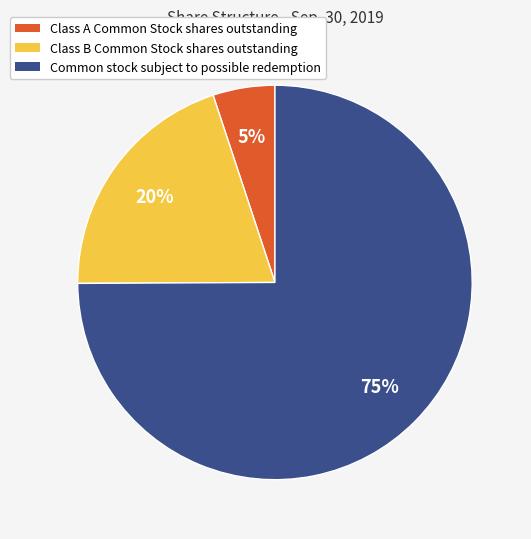

Which category has the smallest portion of the pie?

Class A Common Stock shares outstanding